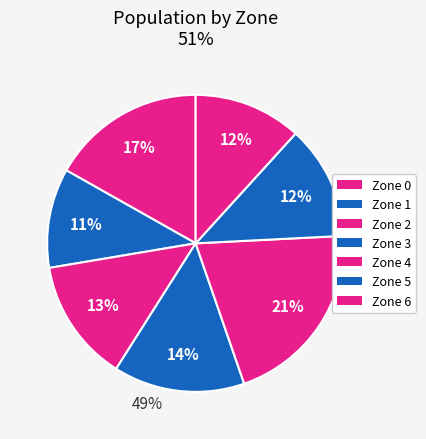

Count the number of slices in the pie.

7